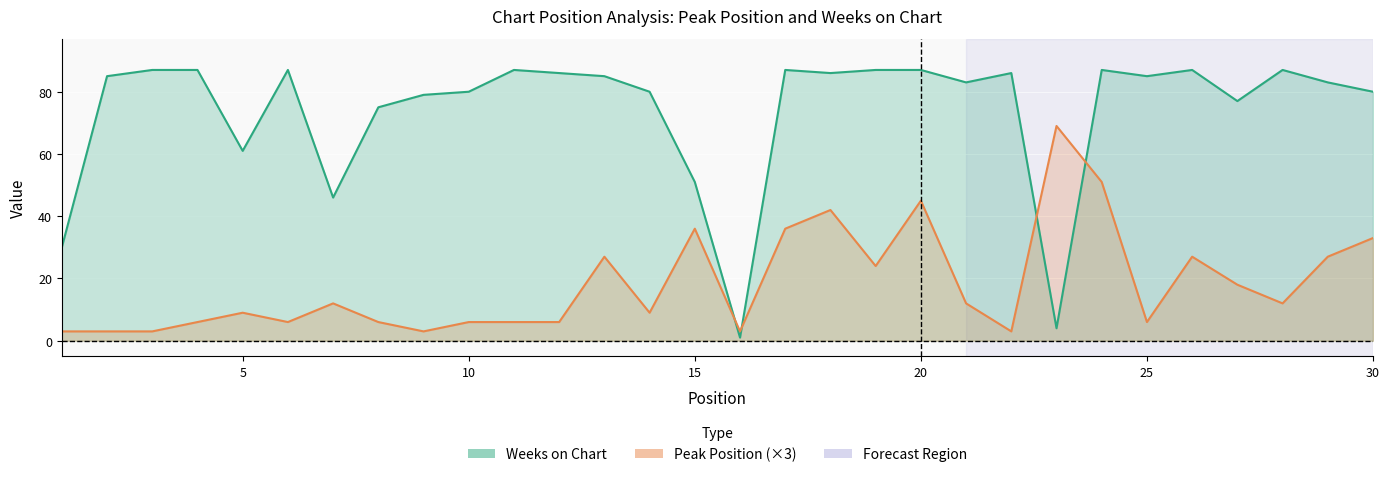

Read the Weeks on Chart value at 13, to the nearest 10.

80